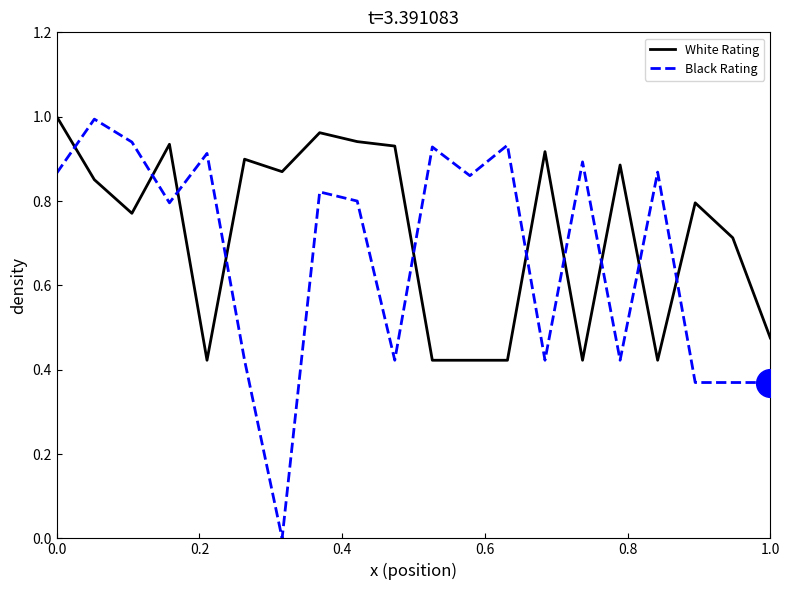

What are all the series names shown in the legend?

White Rating, Black Rating